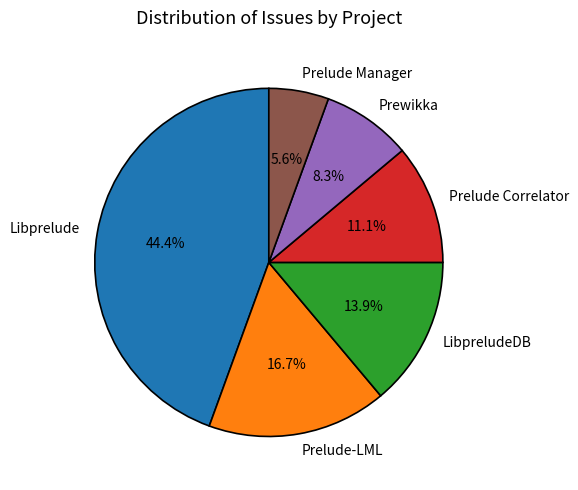

Which slice is the smallest?

Prelude Manager